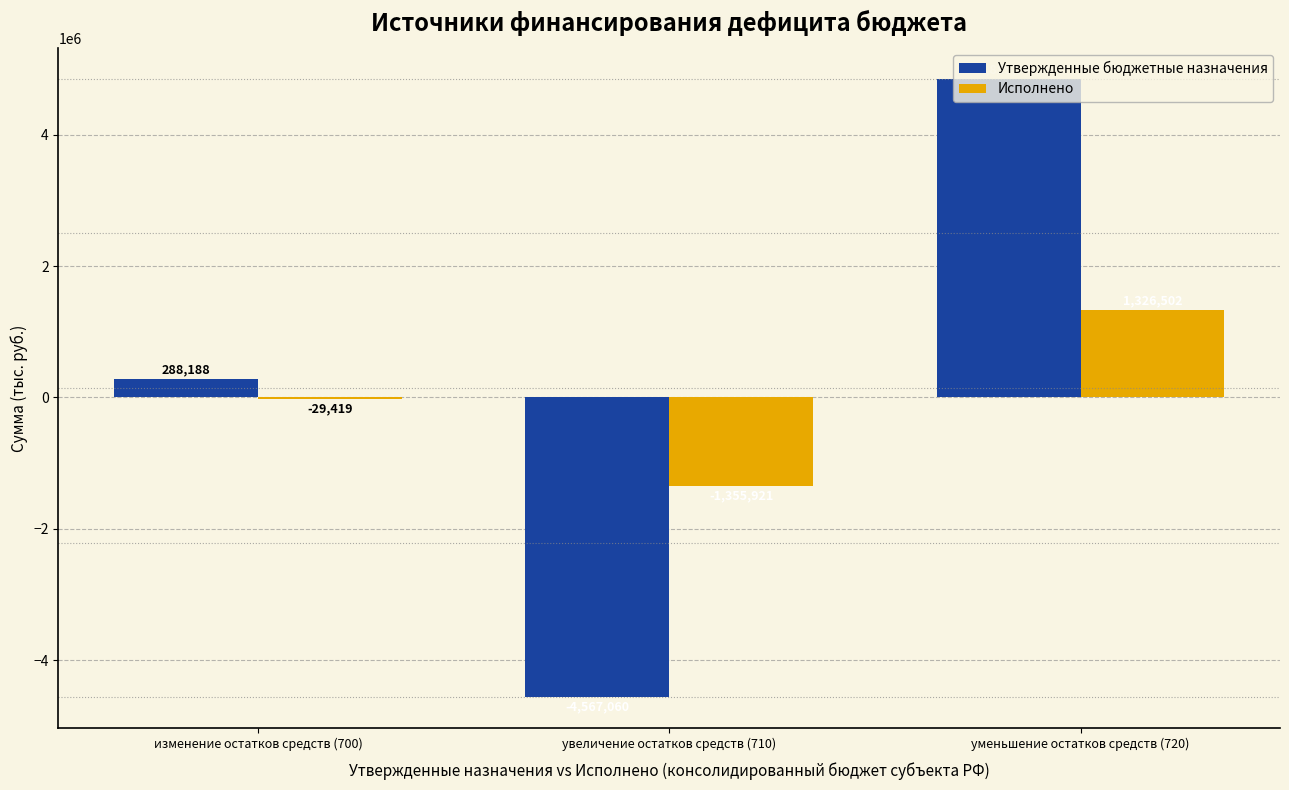

How many categories are shown in the chart?

3